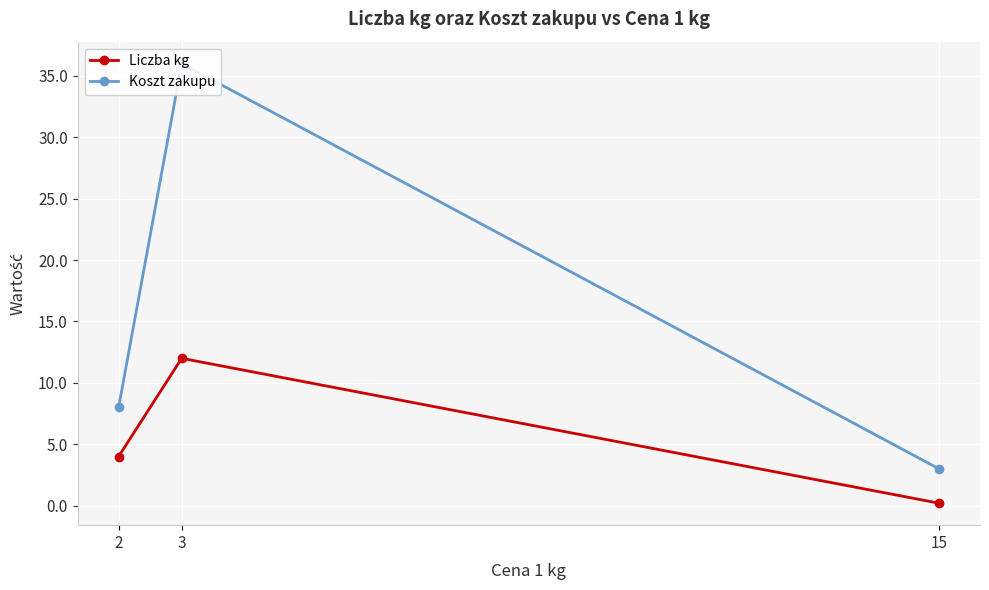

What is the approximate value of Koszt zakupu at 2?

8.0